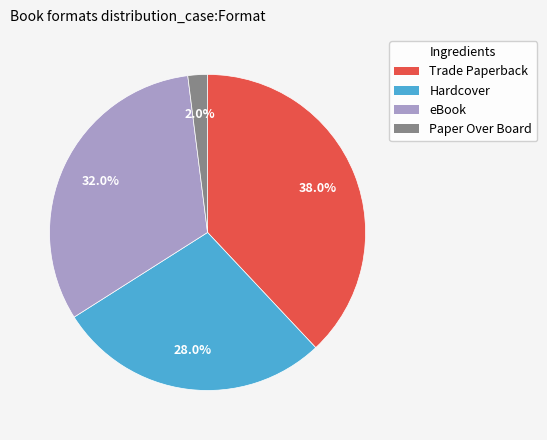

What is the smallest slice in the pie chart?

Paper Over Board